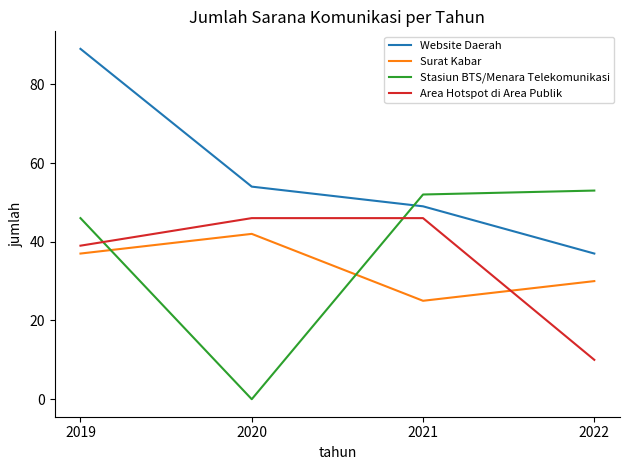

Reading left to right, list all the values displayed in this chart.

Website Daerah: 2019=89	2020=54	2021=49	2022=37
Surat Kabar: 2019=37	2020=42	2021=25	2022=30
Stasiun BTS/Menara Telekomunikasi: 2019=46	2020=0	2021=52	2022=53
Area Hotspot di Area Publik: 2019=39	2020=46	2021=46	2022=10